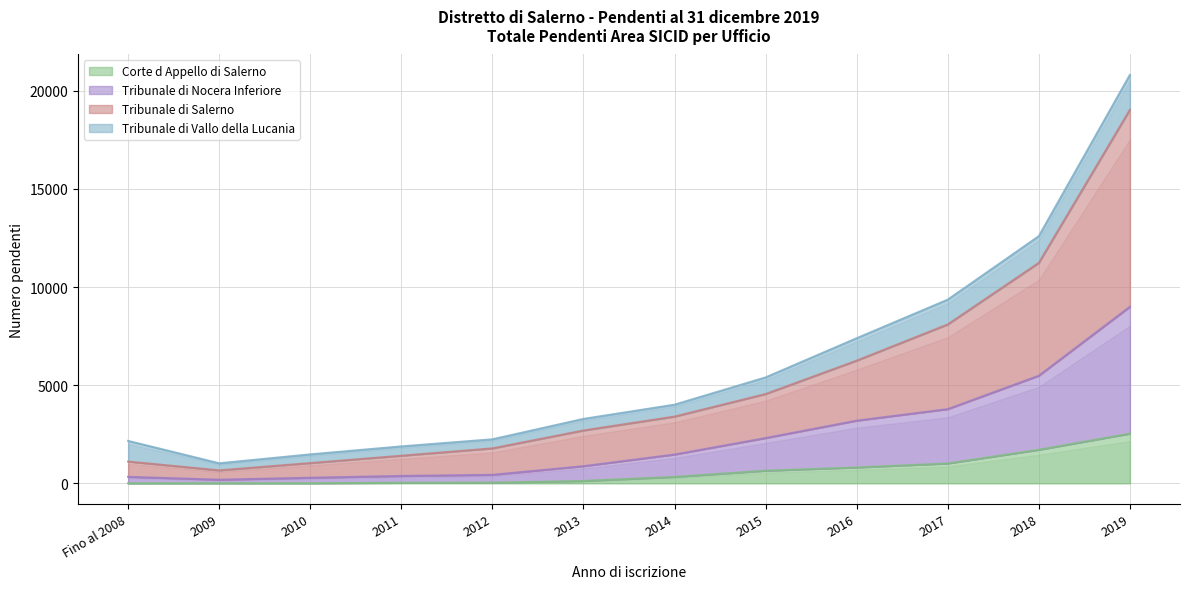

What is the sum of the Tribunale di Nocera Inferiore values at 2013 and 2010?

1154